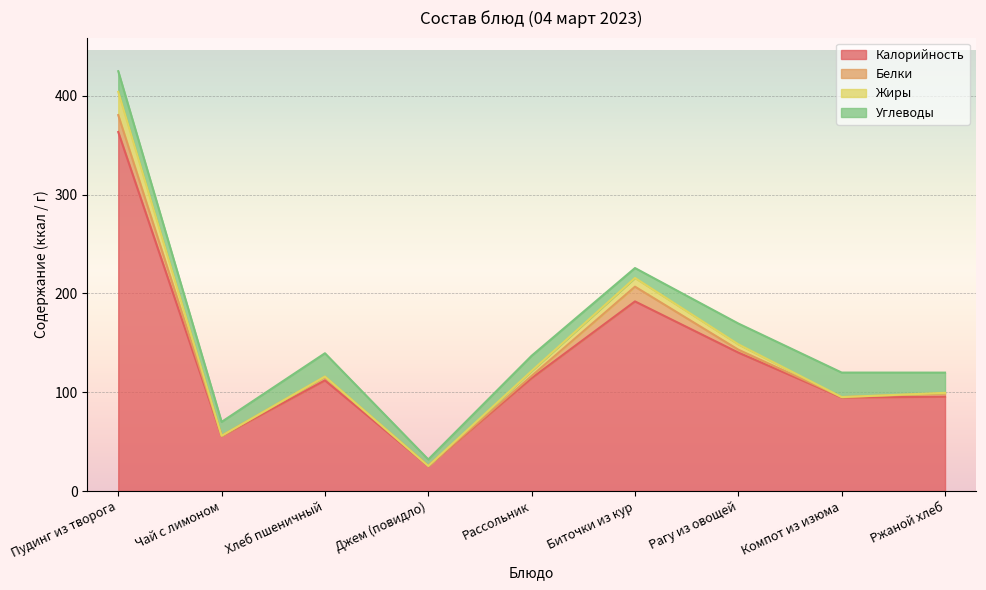

Is it true that Белки equals 0.4 at Чай с лимоном?

False